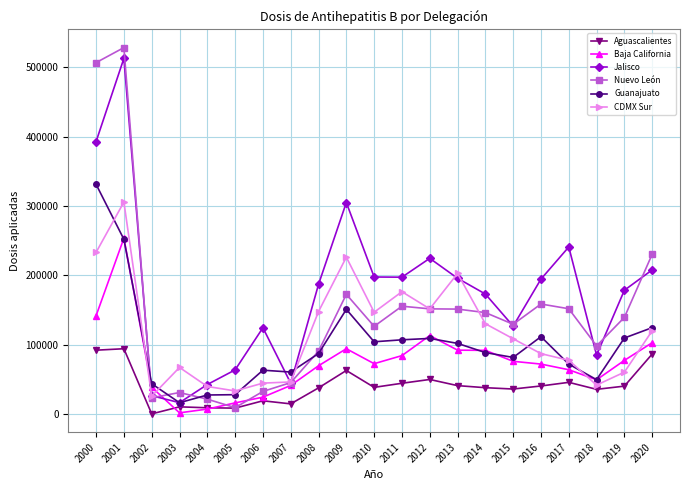

How many interior local peaks does the Jalisco series have?

5